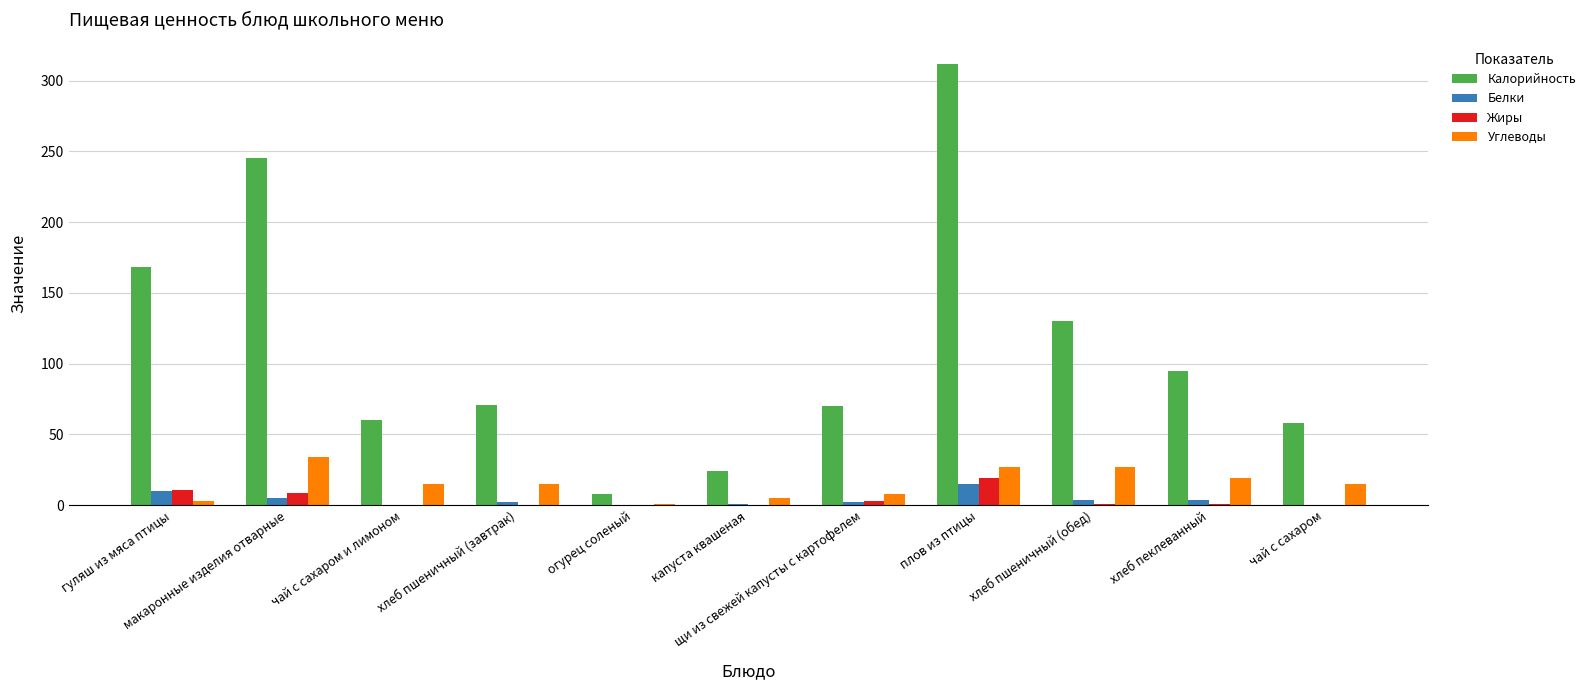

How many categories are shown in the chart?

11